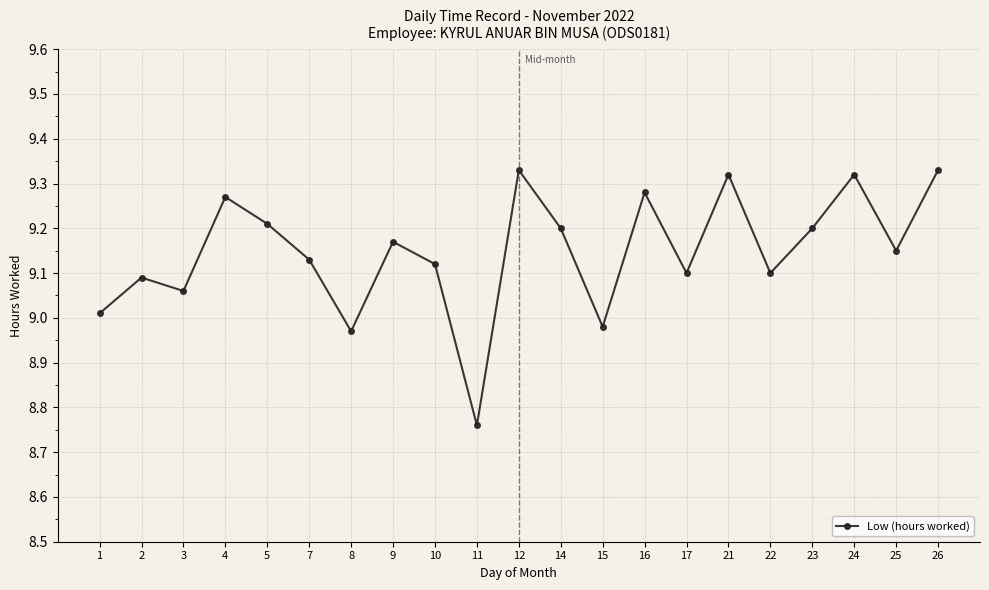

How many lines are shown in the chart?

1